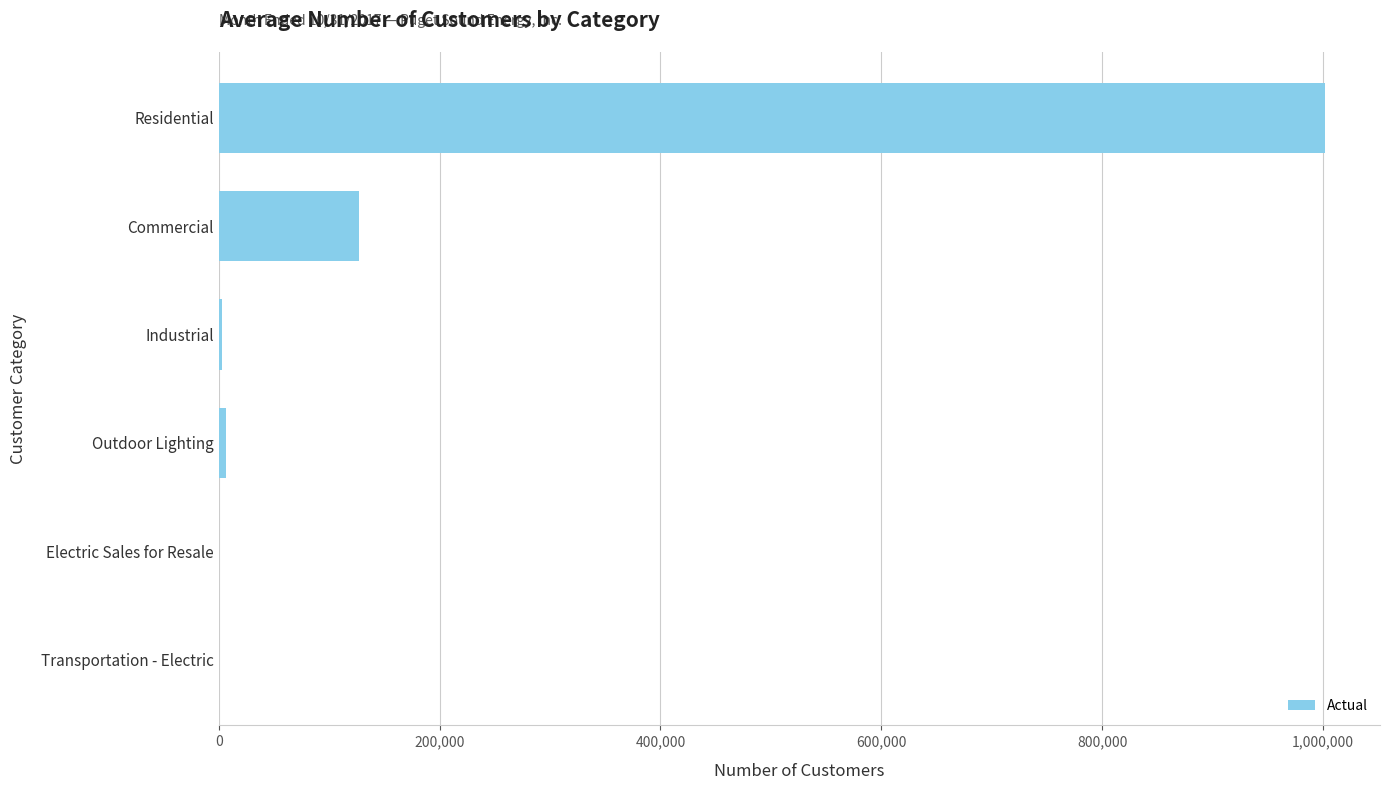

What is the change in value from Residential to Commercial?

-873925